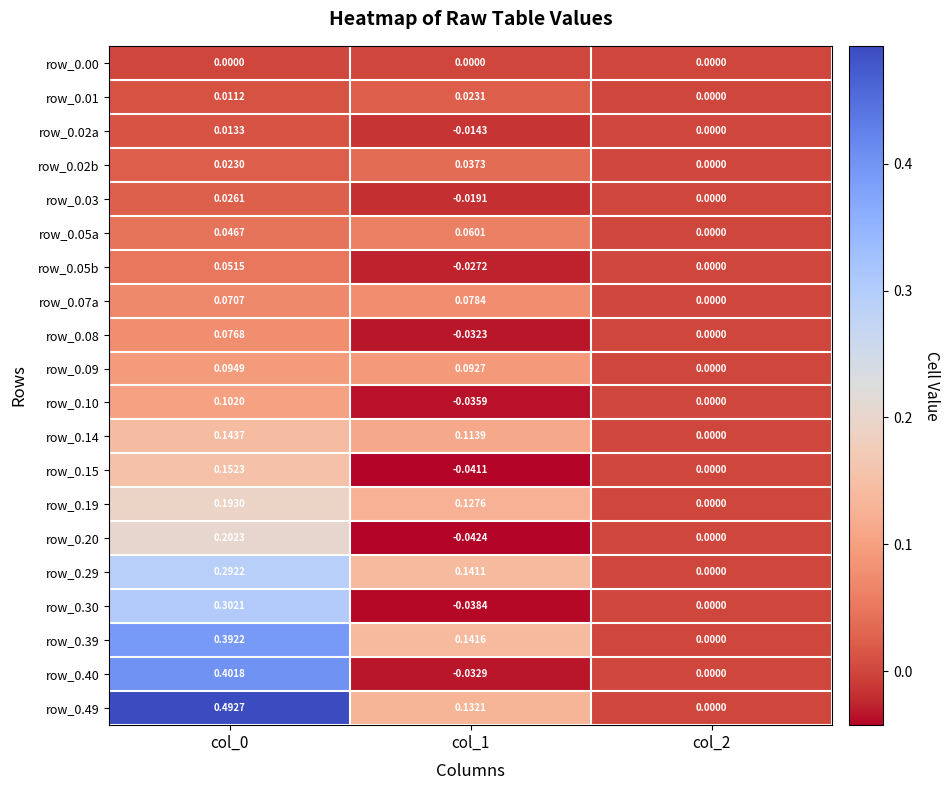

Which series has the largest total across all categories?

row_0.49